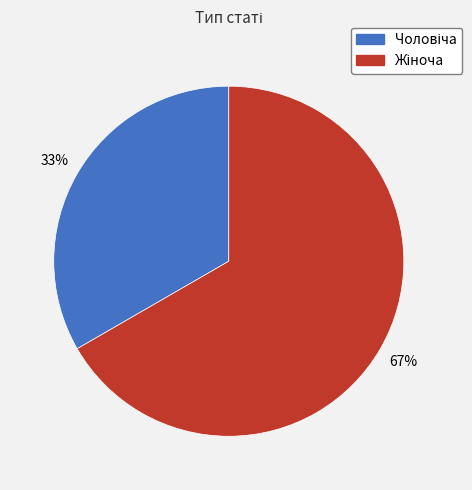

Is there a majority slice in this chart?

Yes